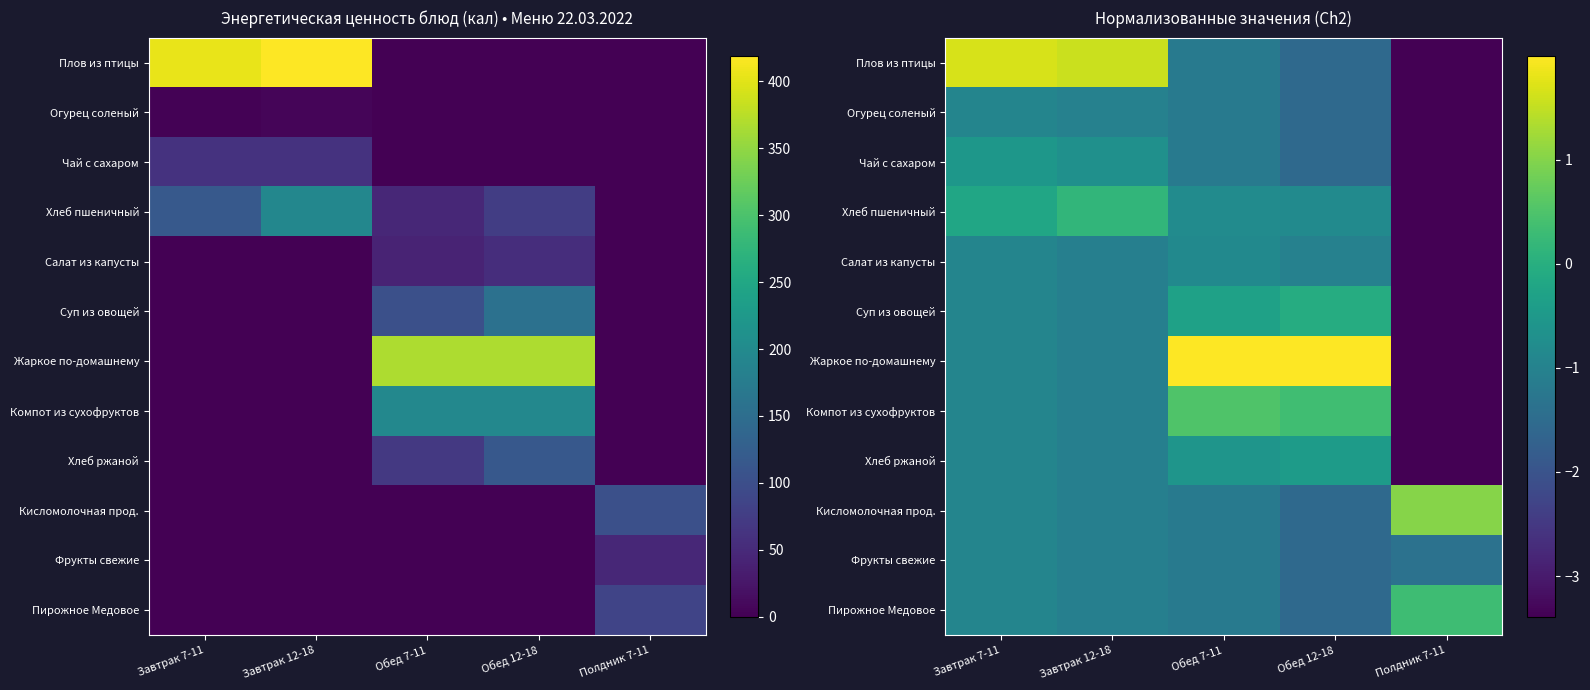

The value of Хлеб ржаной at Обед 12-18 is -0.4. True or false?

True